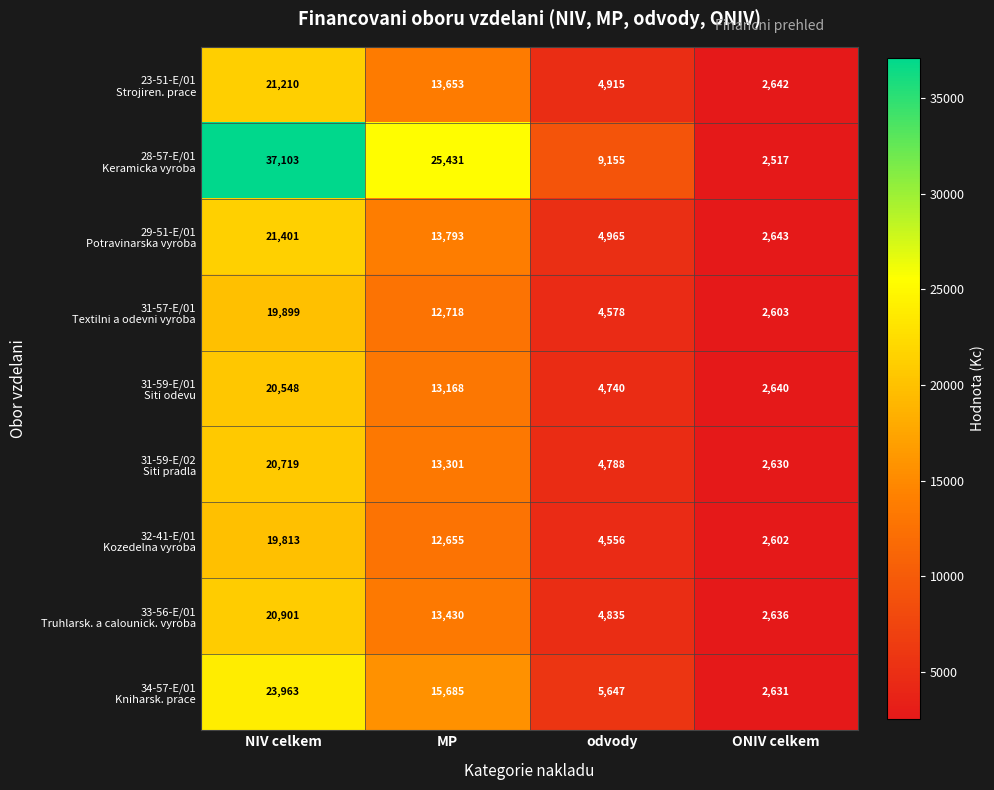

What is the minimum value shown in the chart?

2517